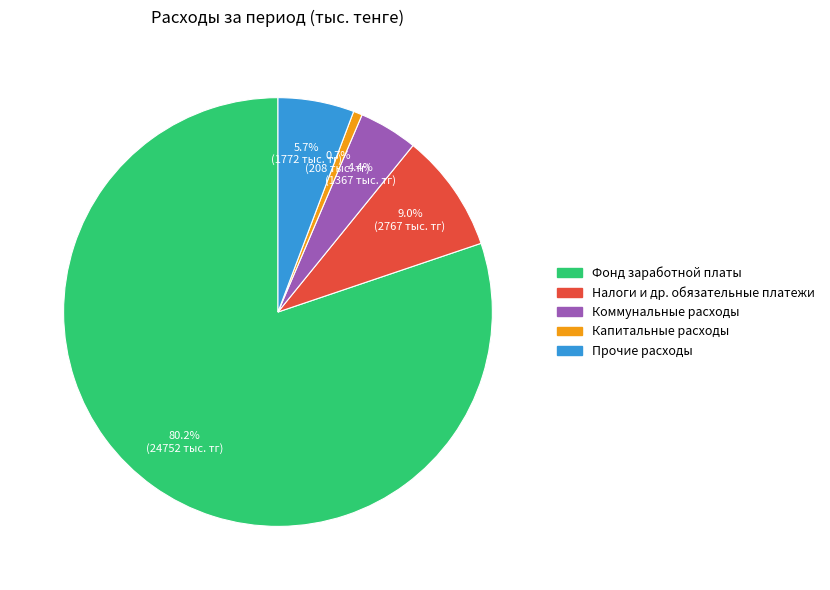

Does any single category account for the majority?

Yes